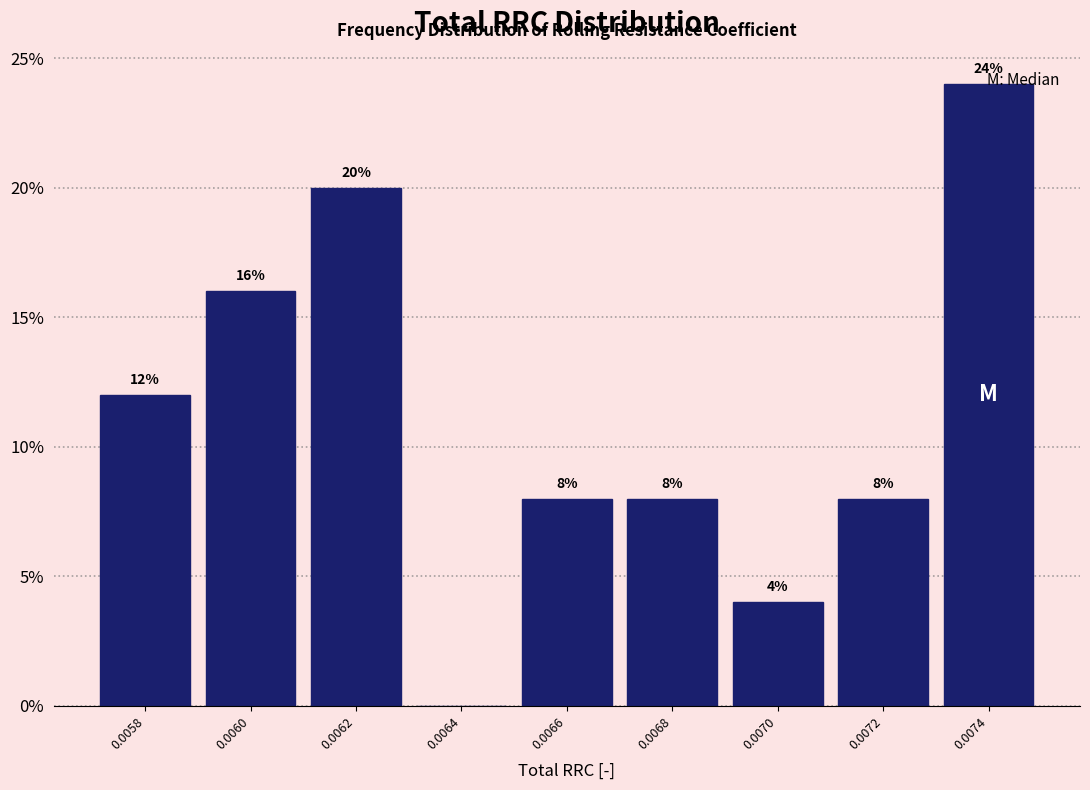

At which label is the value closest to 12?

0.0058